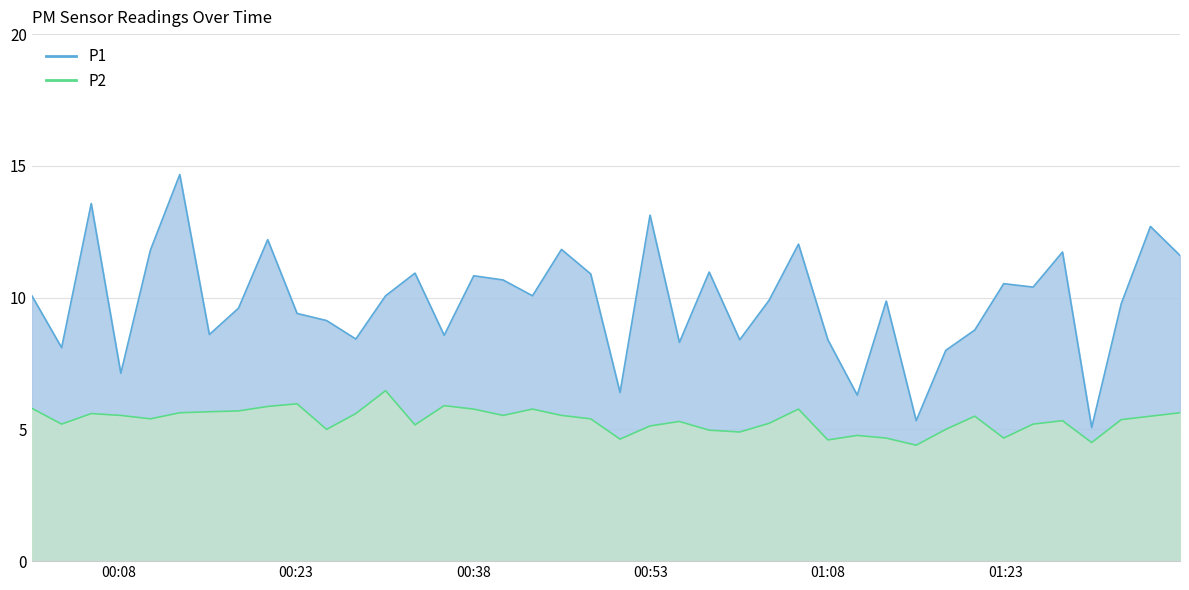

Rank the series at 2023-03-11T00:55:26 from highest to lowest value.

P1, P2